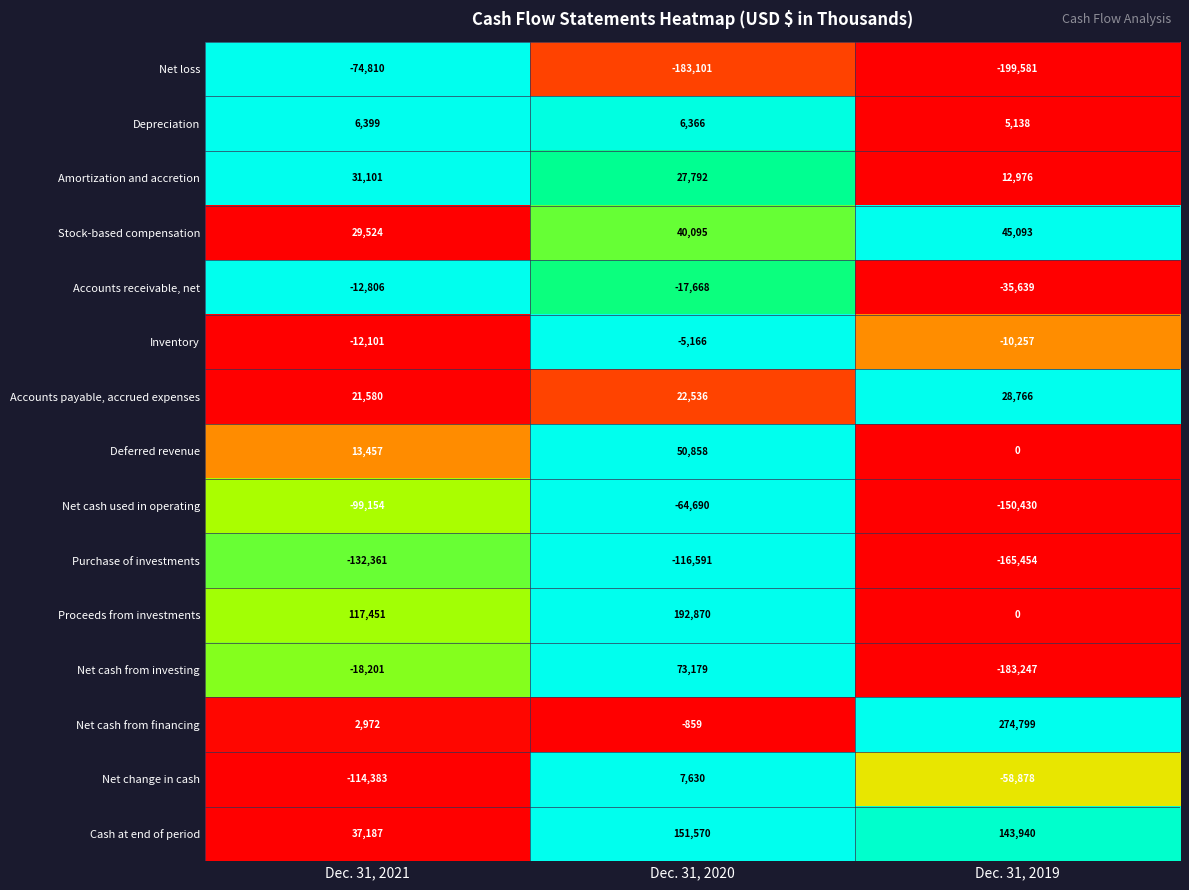

At which label is Depreciation closest to 5768?

Dec. 31, 2020